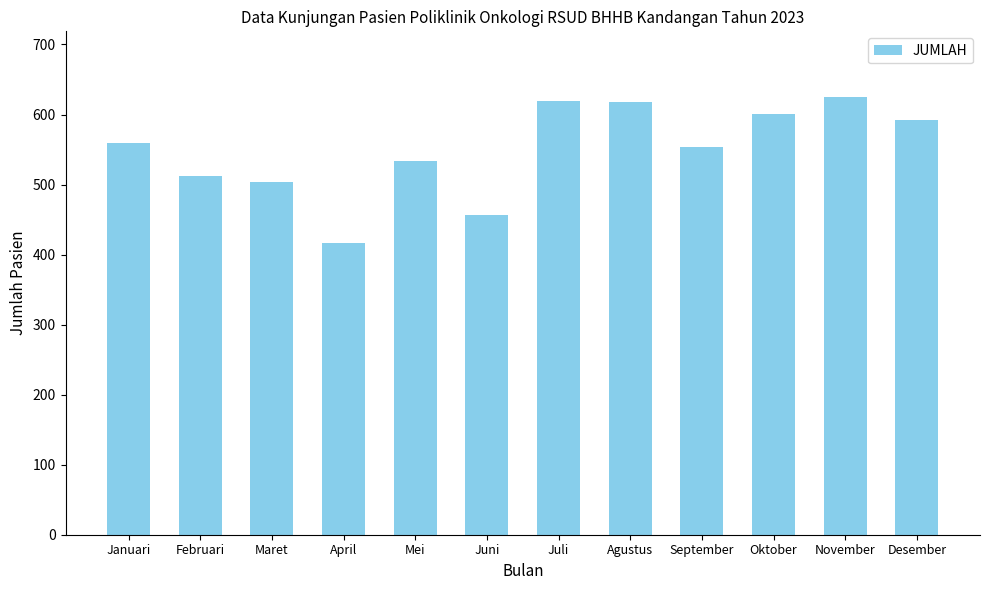

Which has a higher value, Agustus or Juni?

Agustus